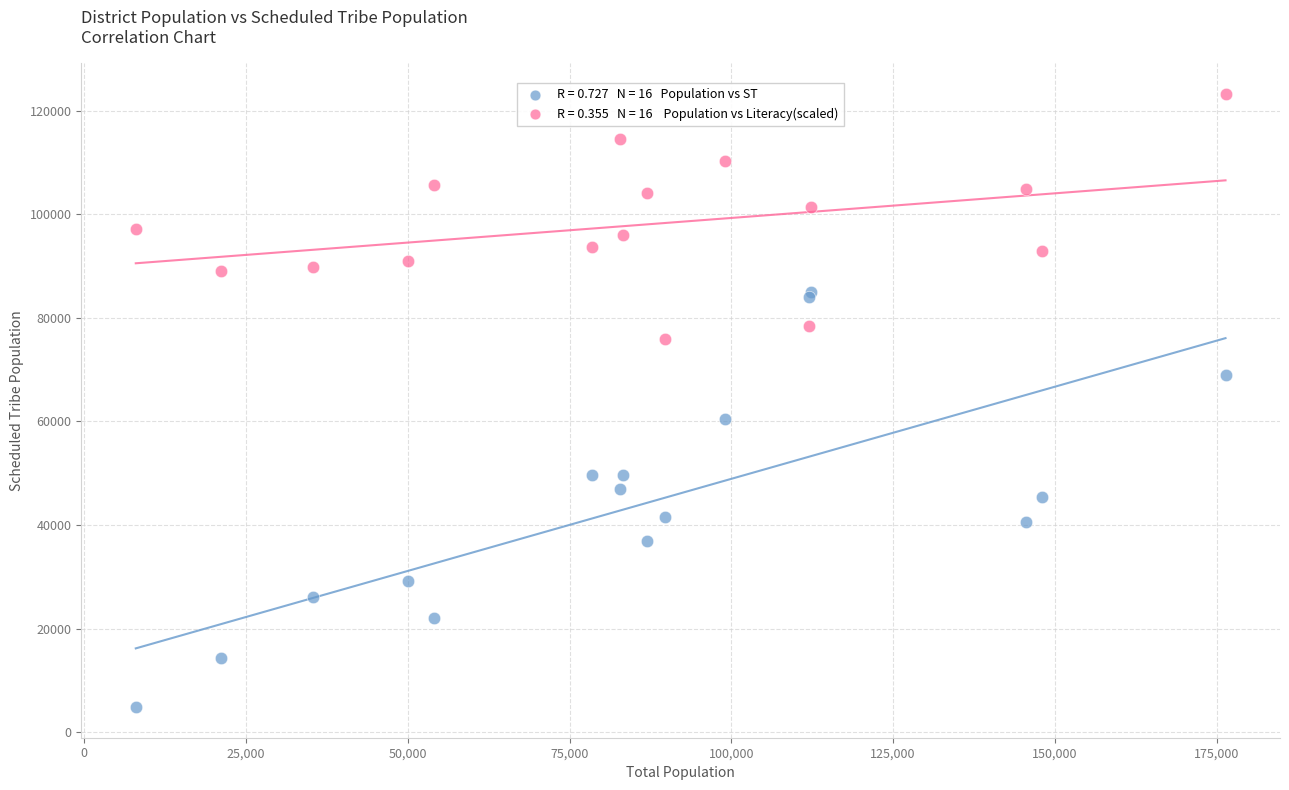

Across all series, what Y value is closest to 64018?

60420.0